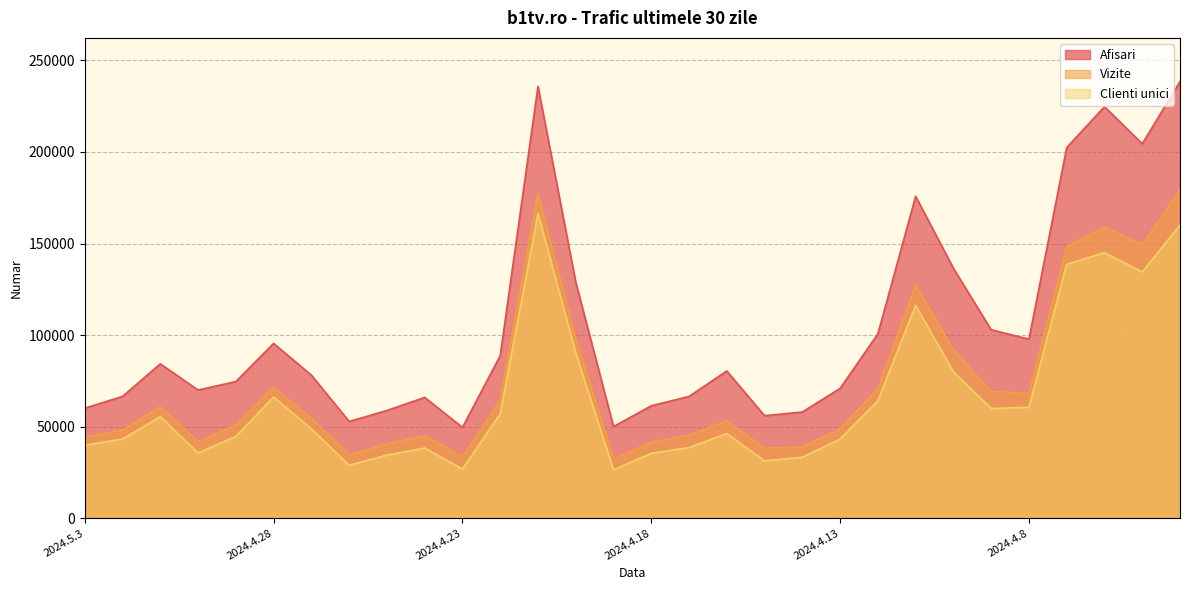

What is the difference between the second highest and minimum values in the Afisari series?

186209